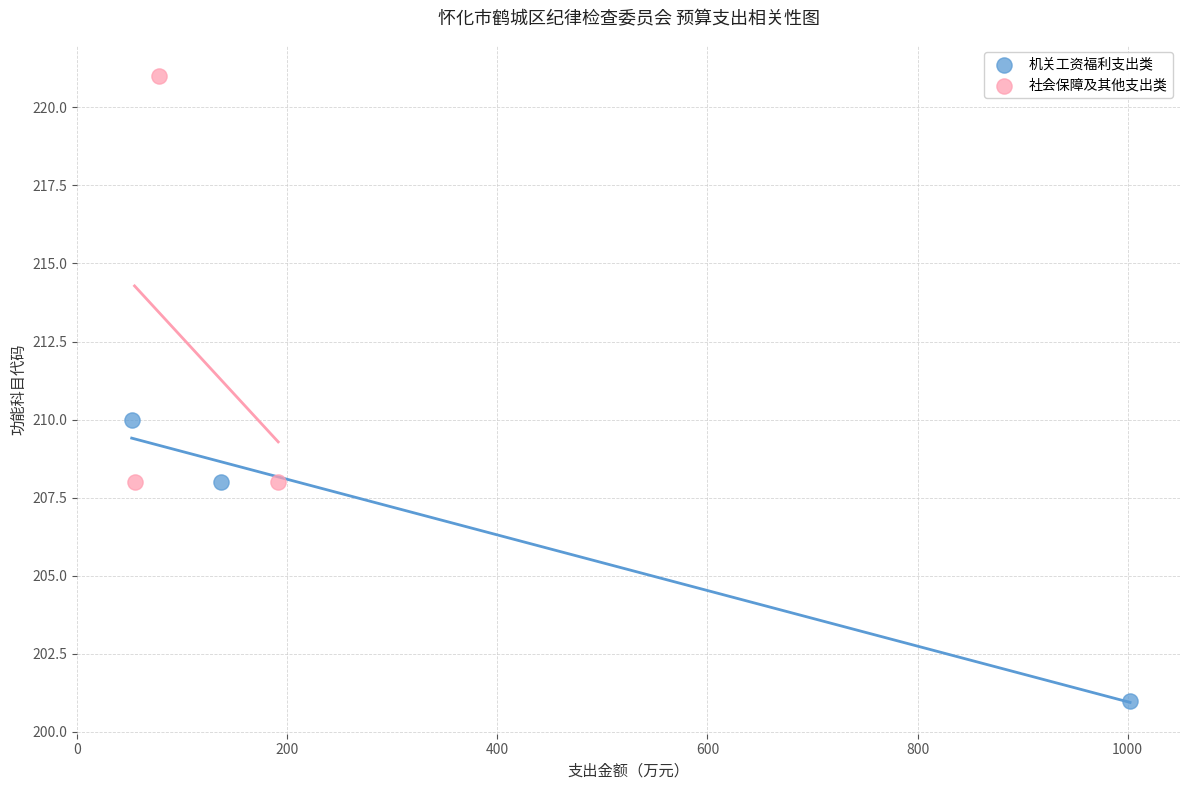

Which series reaches the minimum Y coordinate?

机关工资福利支出类